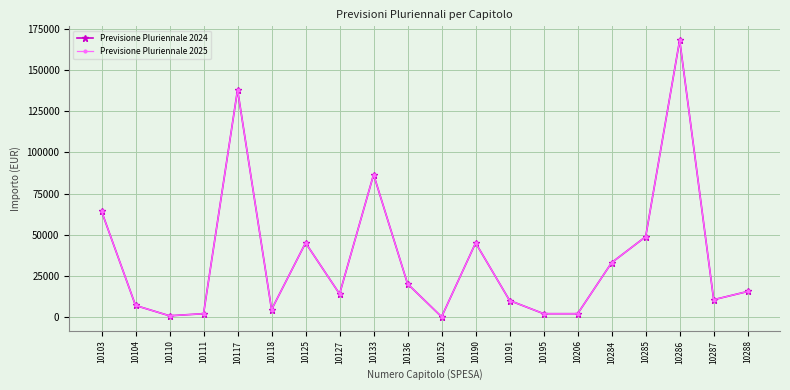

Is this an area chart (filled region under the line)?

No